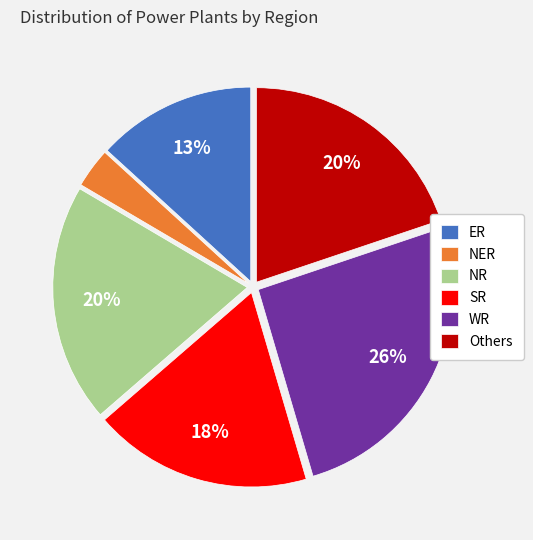

Between SR and WR, which is larger?

WR